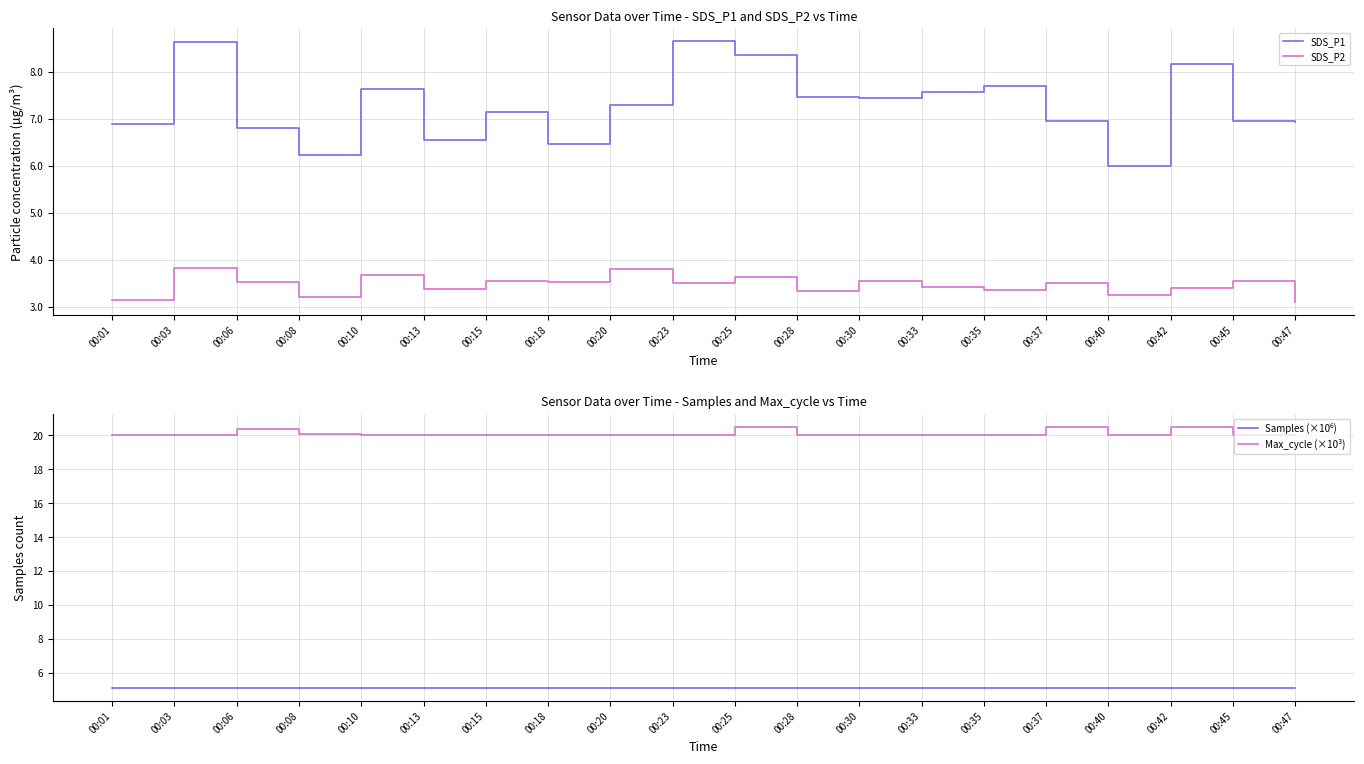

At which label does Max_cycle (×10³) reach its peak?

00:25